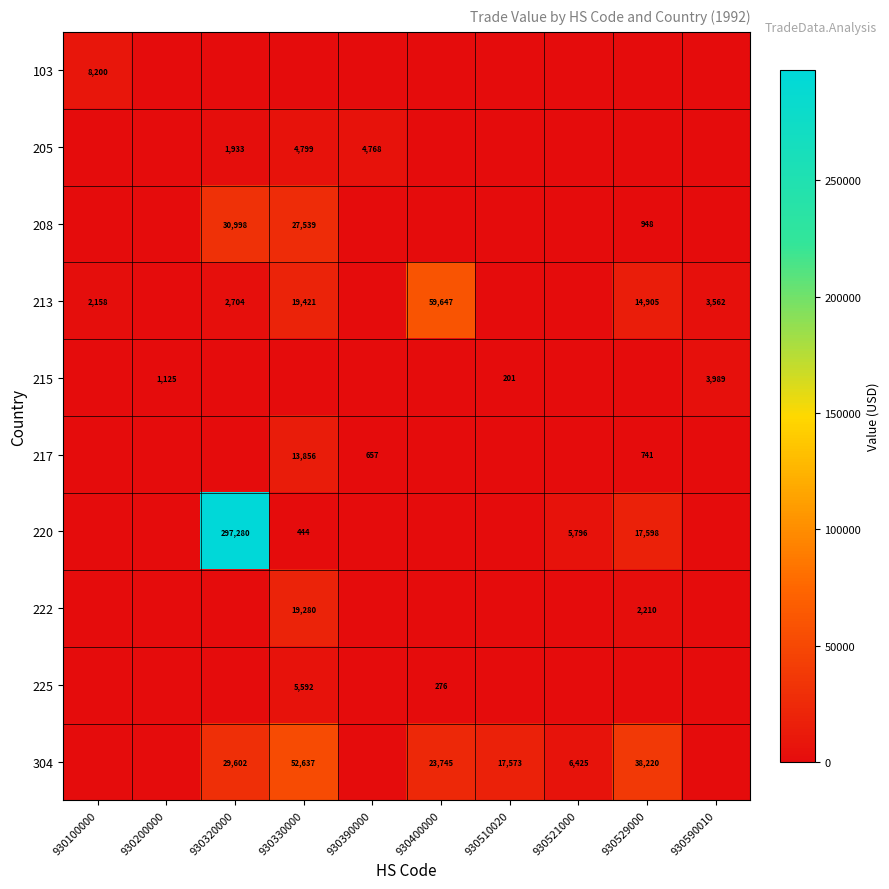

What is the sum of the 304 values at 930529000 and 930521000?

44645